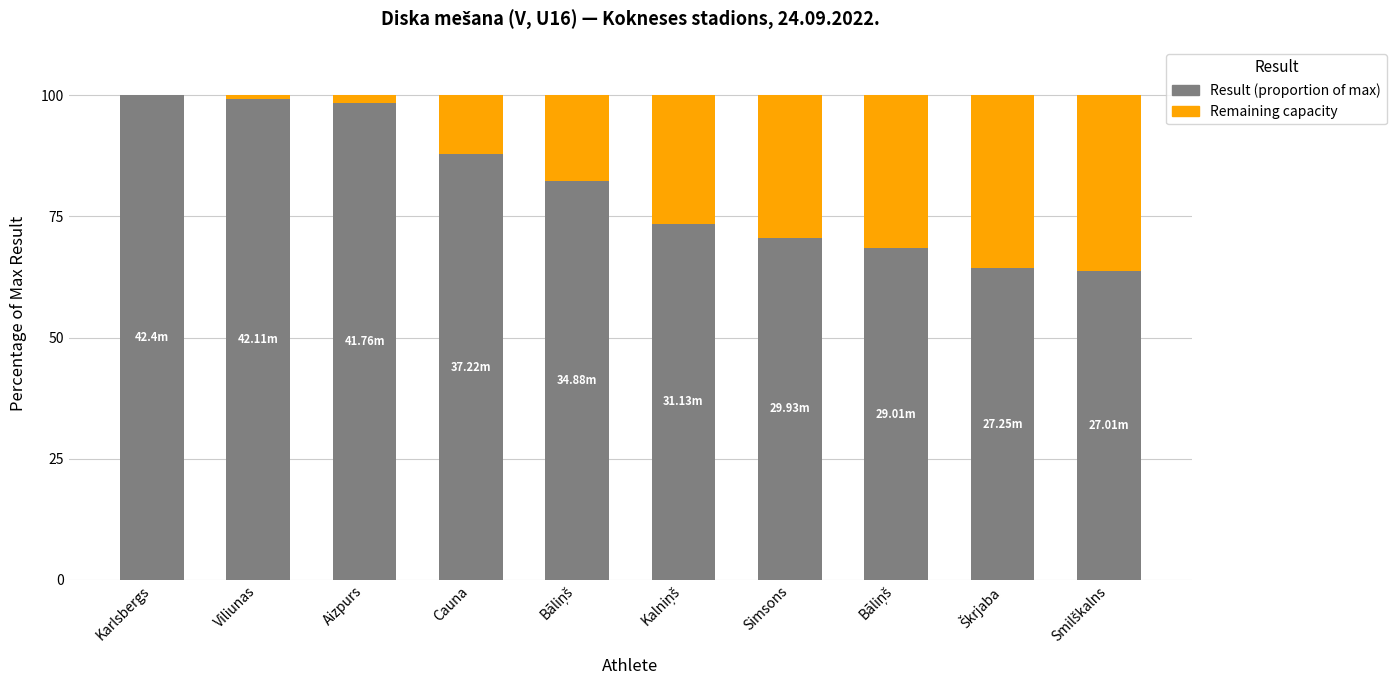

Are the bars horizontal?

No